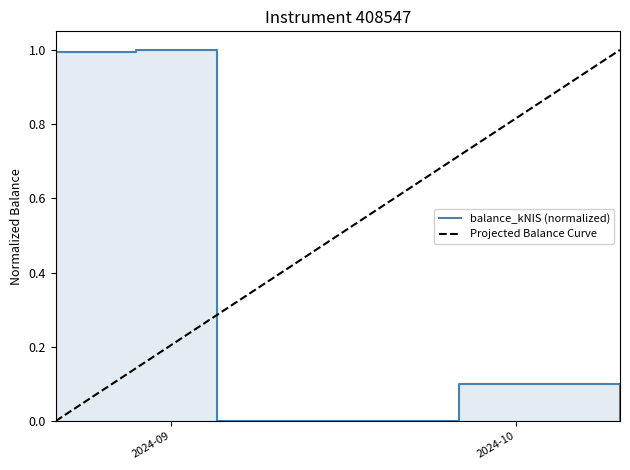

What are all the series names shown in the legend?

balance_kNIS (normalized), Projected Balance Curve